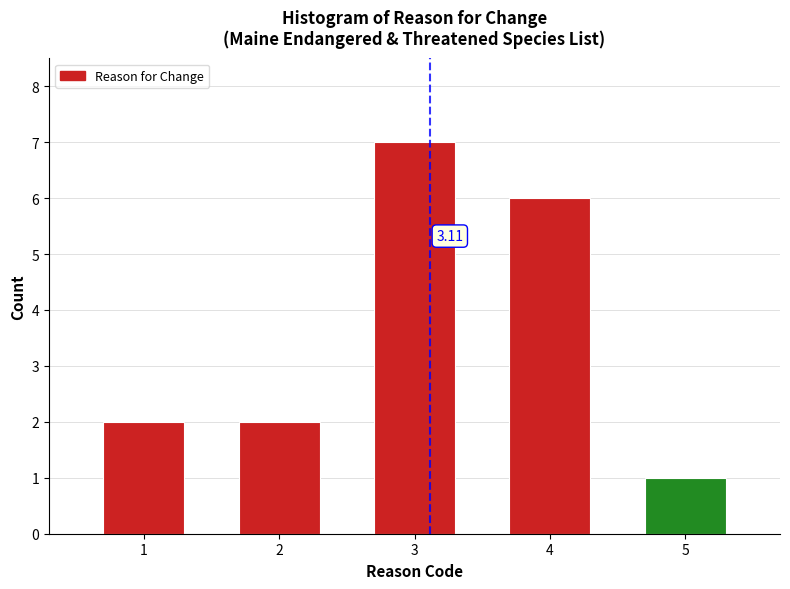

Between 3 and 4, which is larger?

3